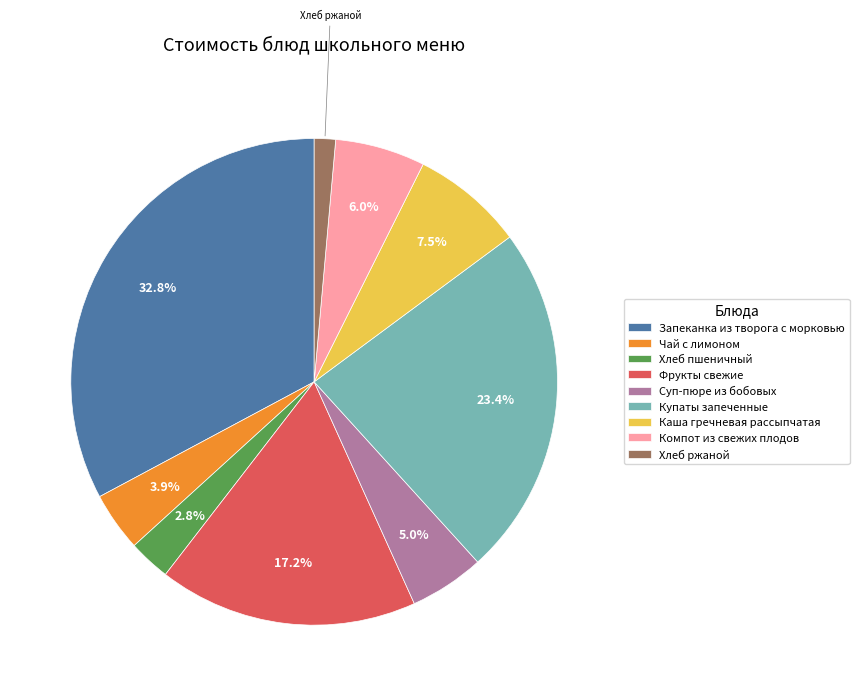

To the nearest percent, what is the combined percentage of Суп-пюре из бобовых and Хлеб пшеничный?

8%